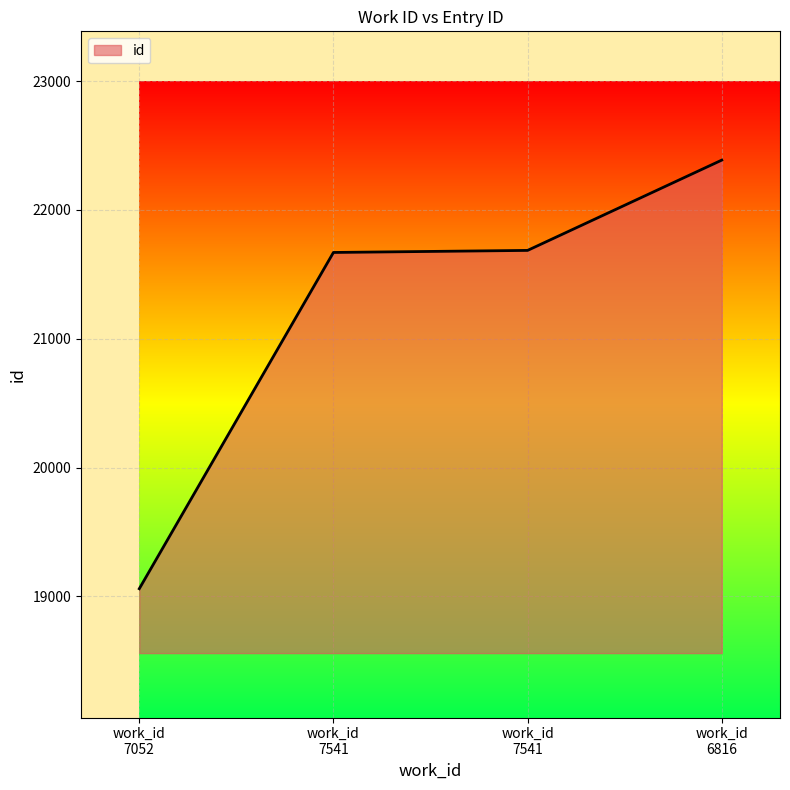

How many values are below 21686?

2